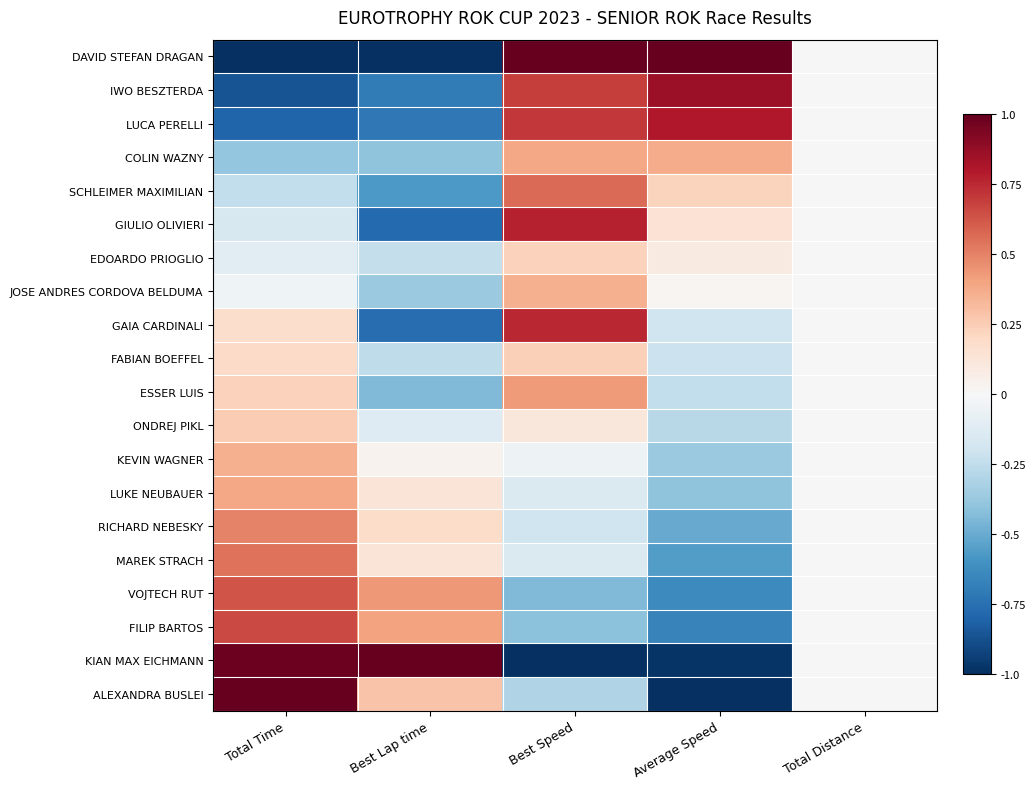

At which category is the sum across all series the highest?

Best Speed